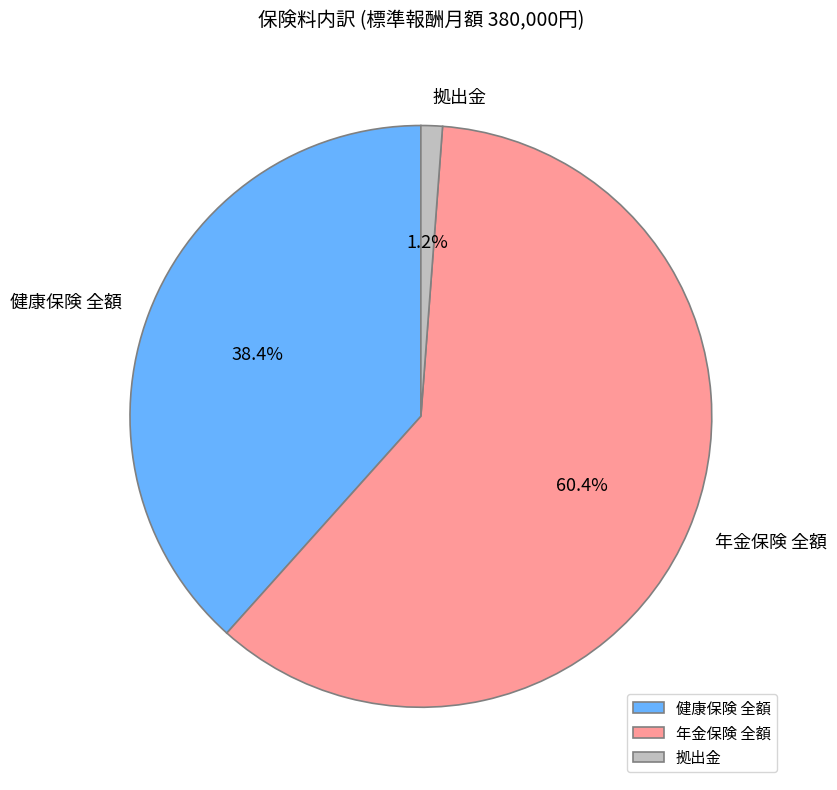

How many segments does this pie chart have?

3